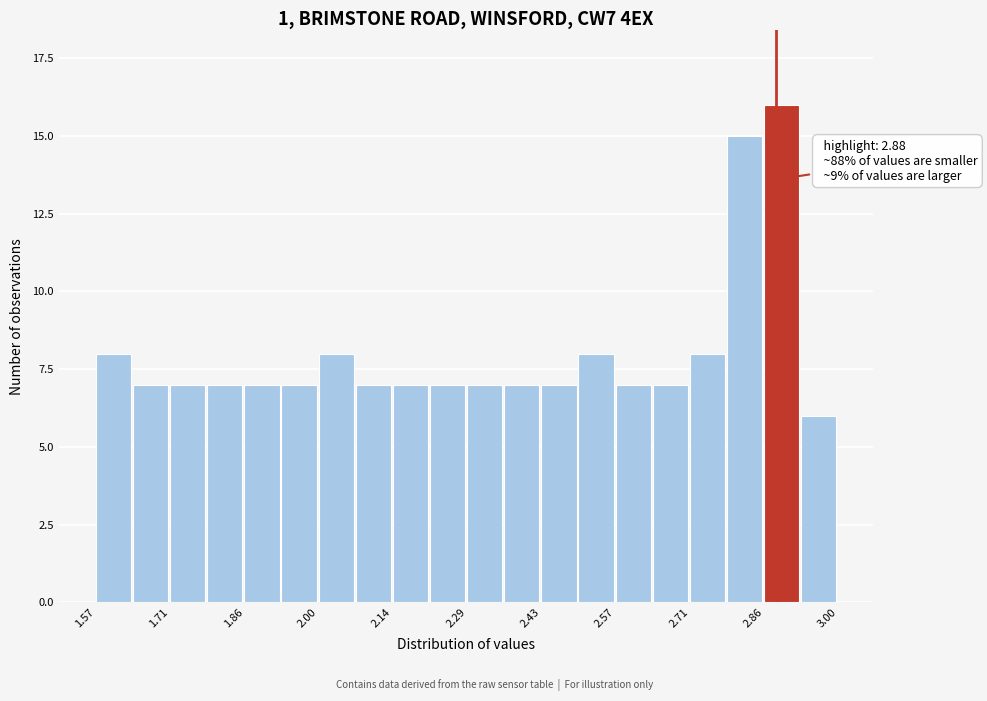

Around what value on the x-axis is the tallest bar? Give the approximate position of its centre, as read against the axis.

2.90